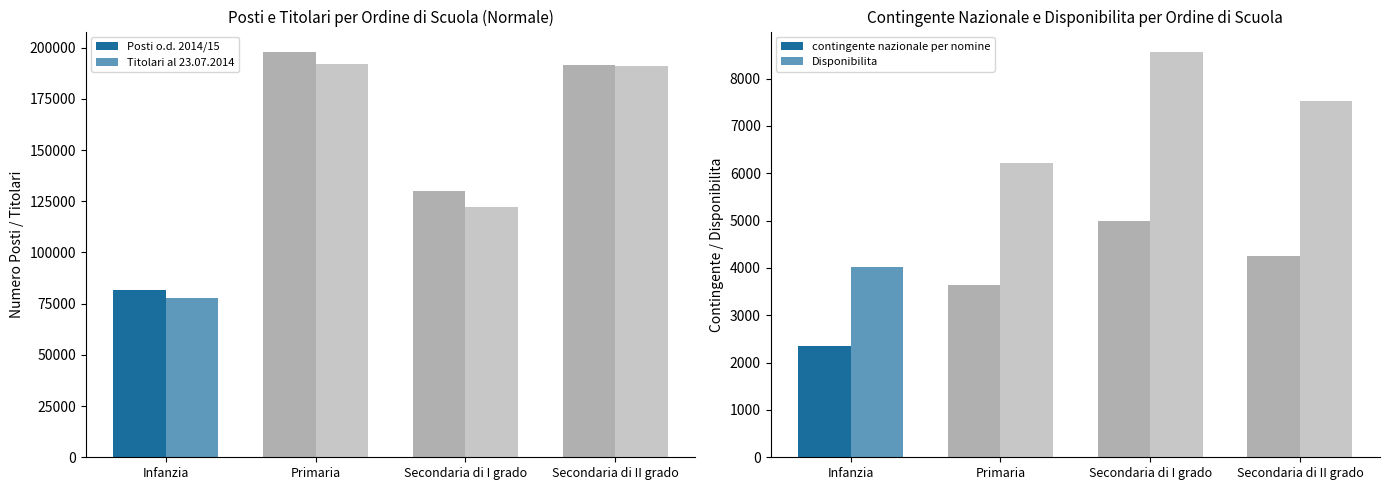

Is the value of Posti o.d. 2014/15 at Secondaria di II grado greater than the value of Titolari al 23.07.2014 at Secondaria di II grado?

Yes